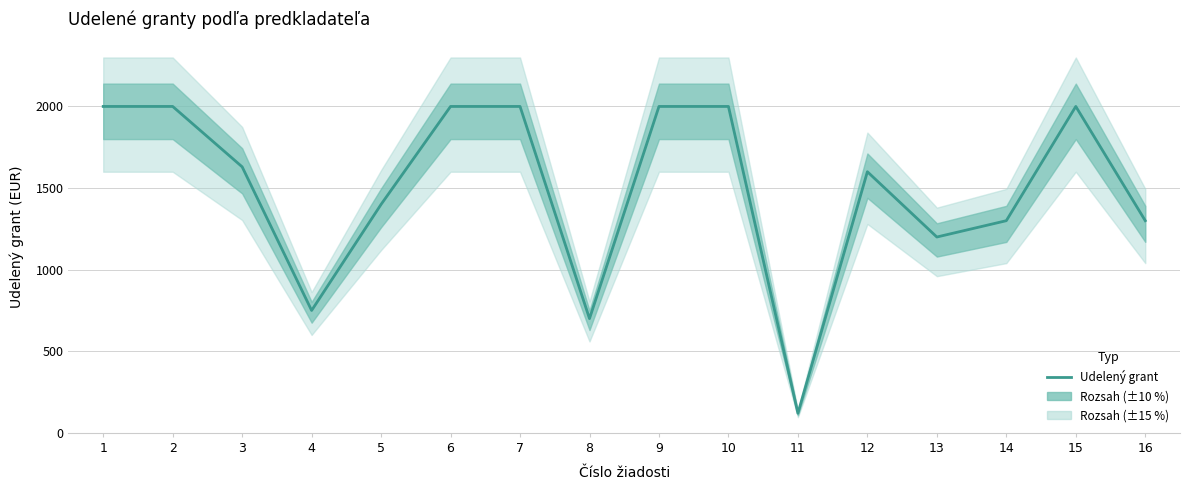

The value at 12 is 1600. True or false?

True